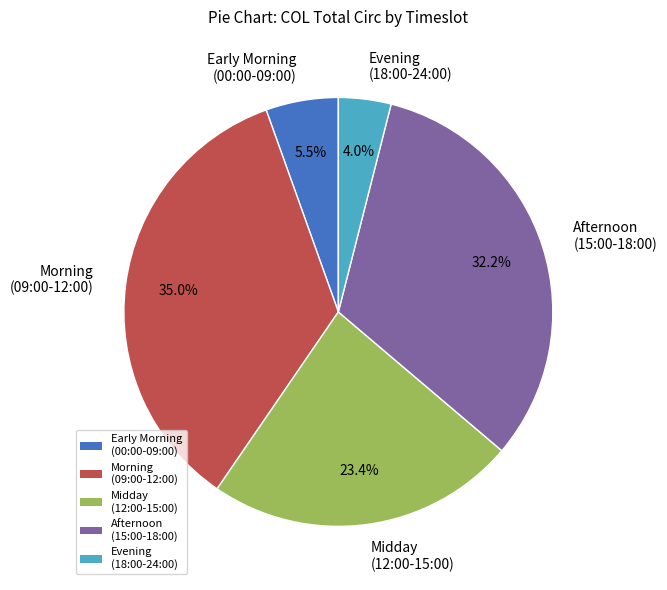

What percentage is NOT represented by Evening (18:00-24:00)?

96.0%